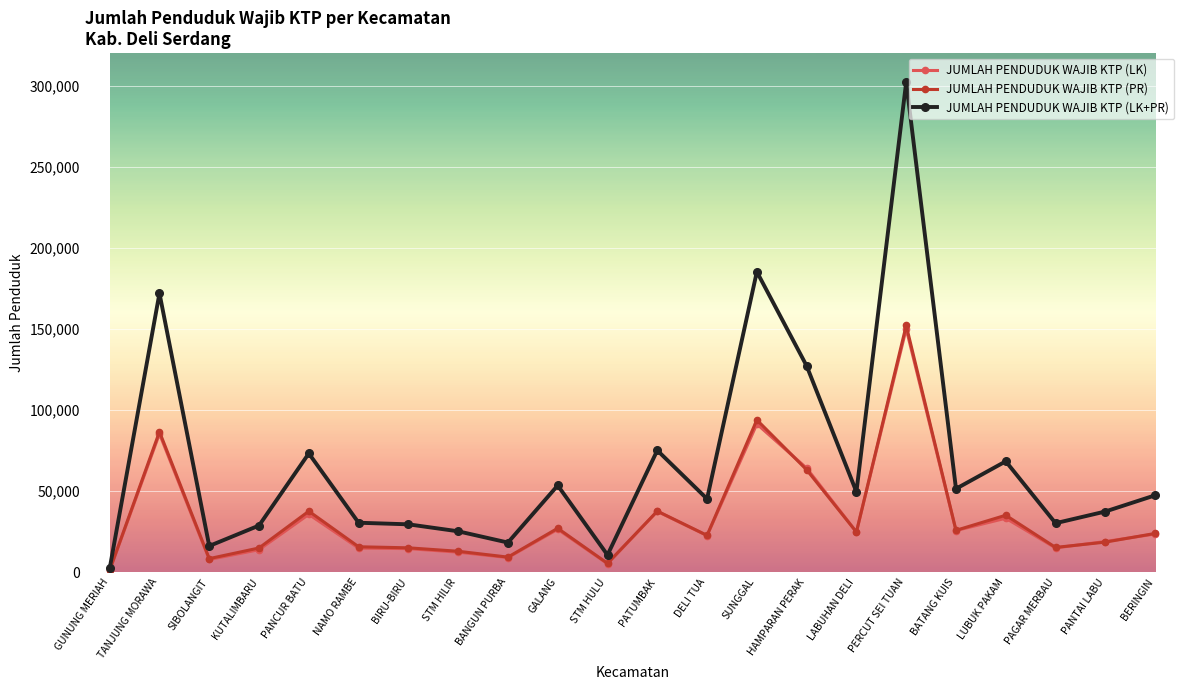

In JUMLAH PENDUDUK WAJIB KTP (LK), how many points are lower than both neighbors (excluding endpoints)?

7